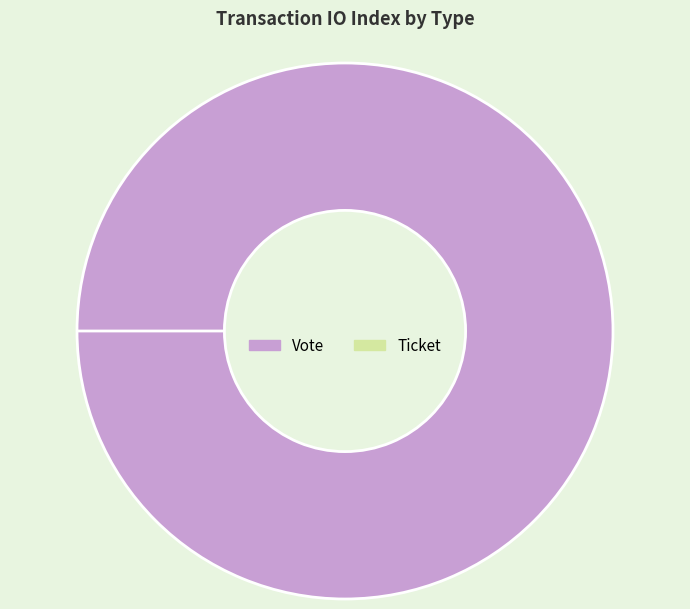

To the nearest percent, what is the combined percentage of Vote and Ticket?

100%